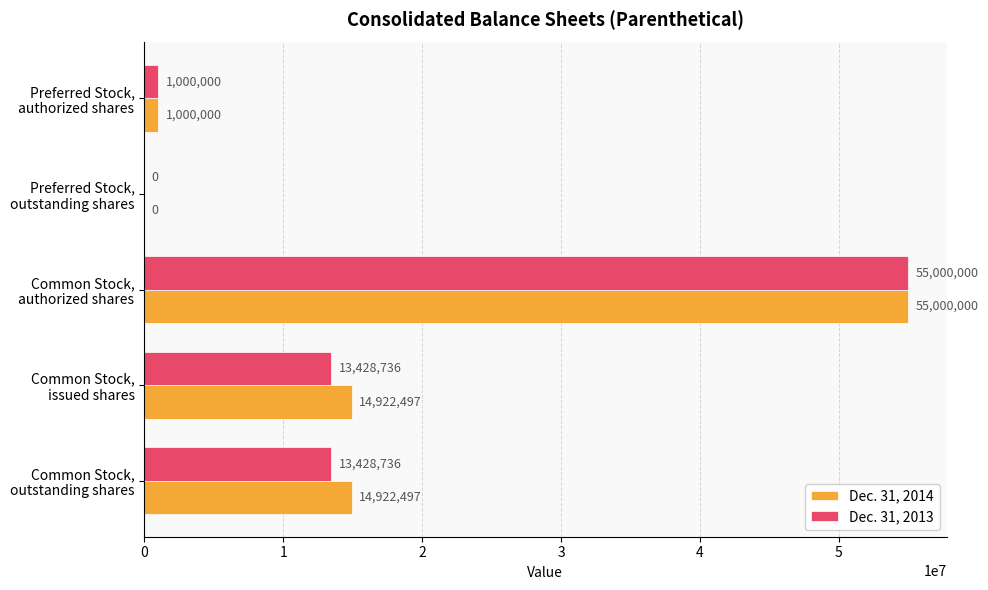

What is the average value of the Dec. 31, 2013 series?

16571494